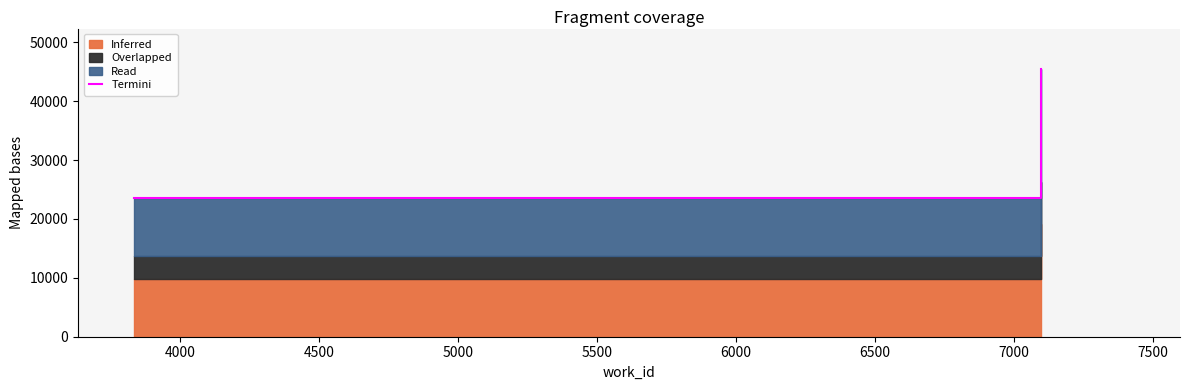

True or false: the data shows 8472 at 4000.

False